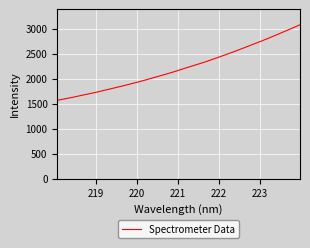

Reading right to left, list all the values displayed in this chart.

3079.0	3008.9	2942.3	2875.9	2810.5	2747.0	2687.0	2625.7	2565.5	2507.3	2450.8	2395.7	2340.4	2290.5	2242.3	2192.9	2142.3	2095.4	2050.4	2006.2	1961.4	1919.9	1879.5	1840.5	1803.3	1765.6	1728.1	1694.2	1661.3	1627.1	1596.6	1566.3